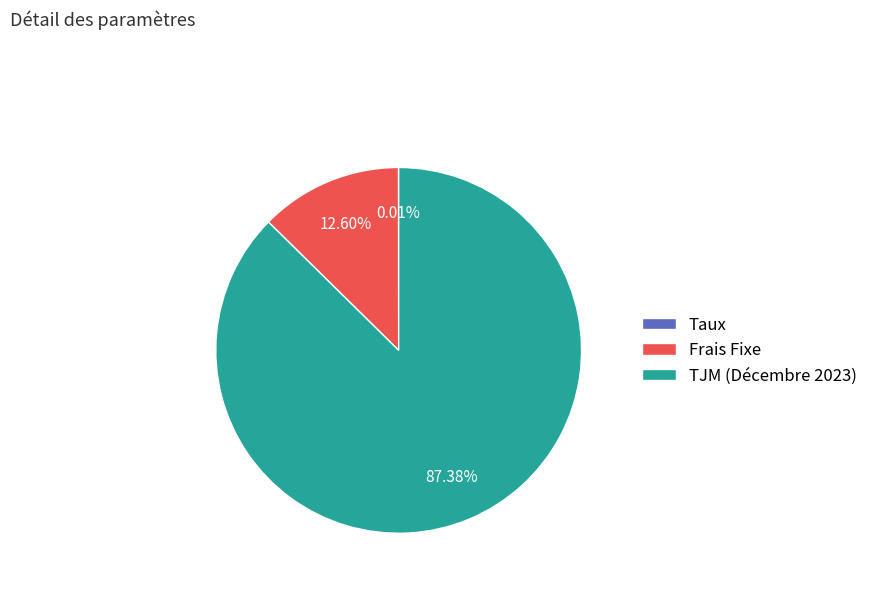

To the nearest percent, what is the average slice percentage?

33%